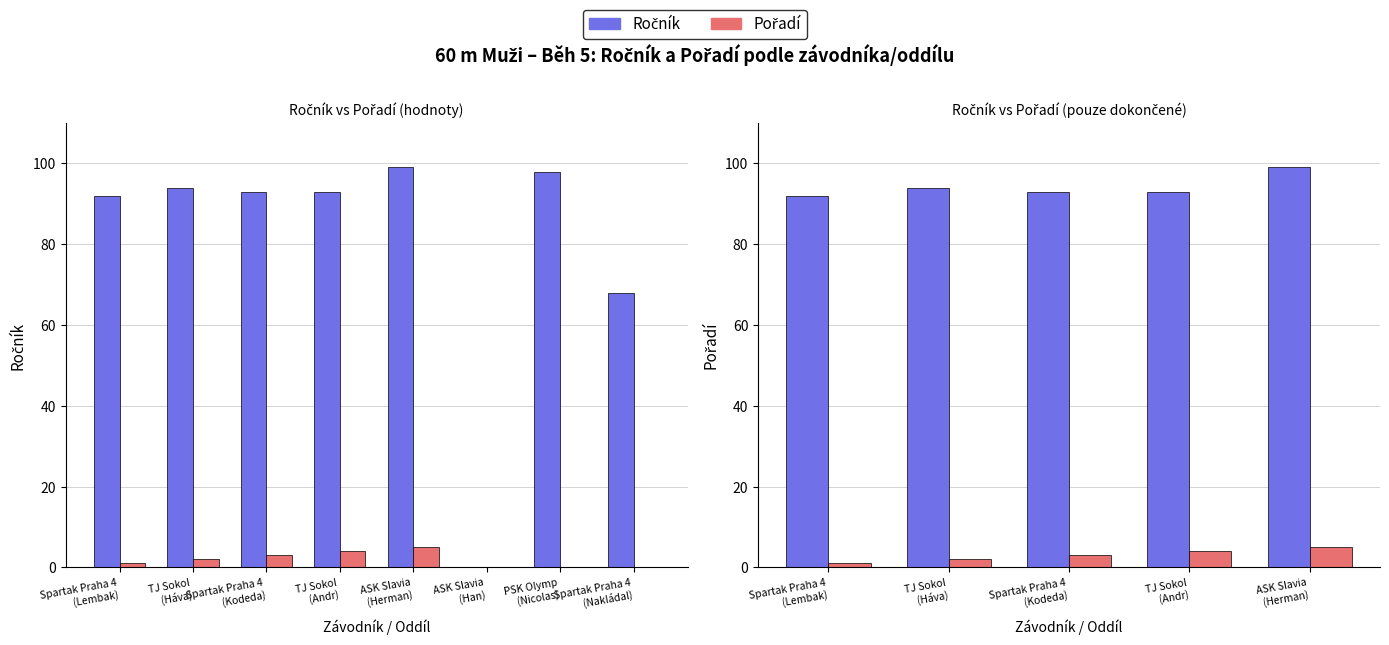

What is the maximum value for Pořadí?

5